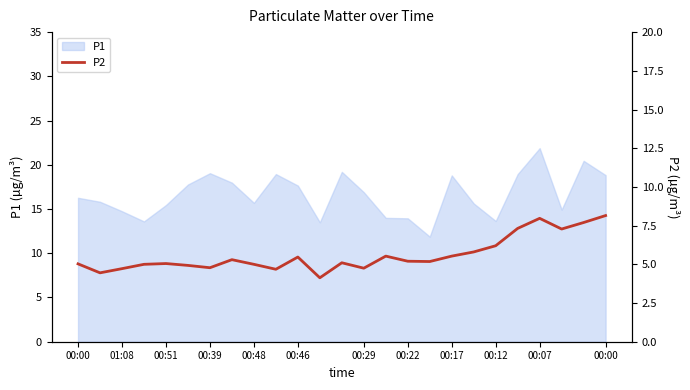

Which has a higher value, 00:12 or 00:07?

00:07